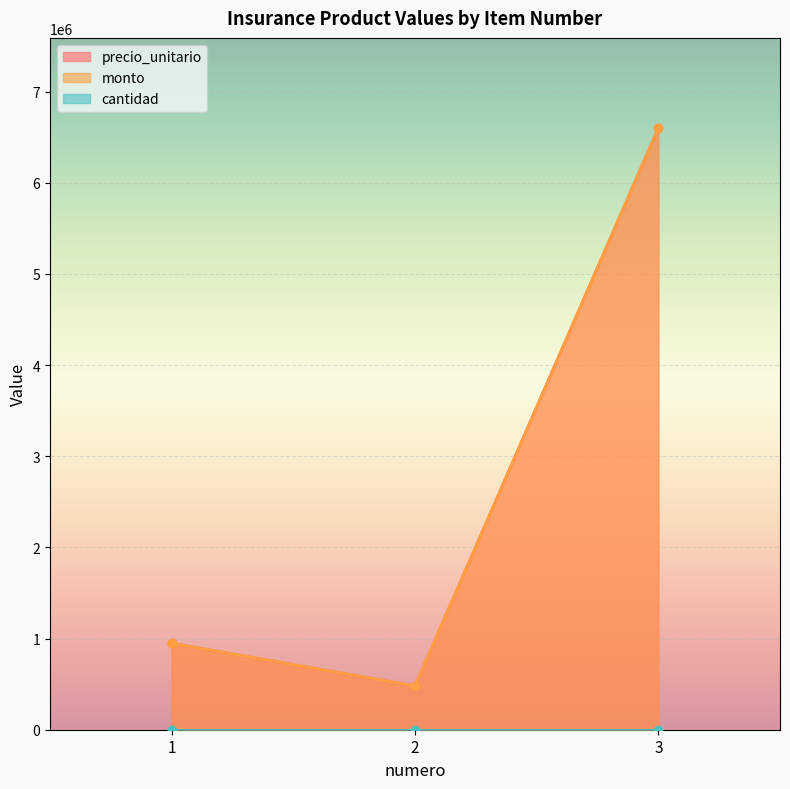

What is the value of the precio_unitario point at the 2nd from the left?

480000